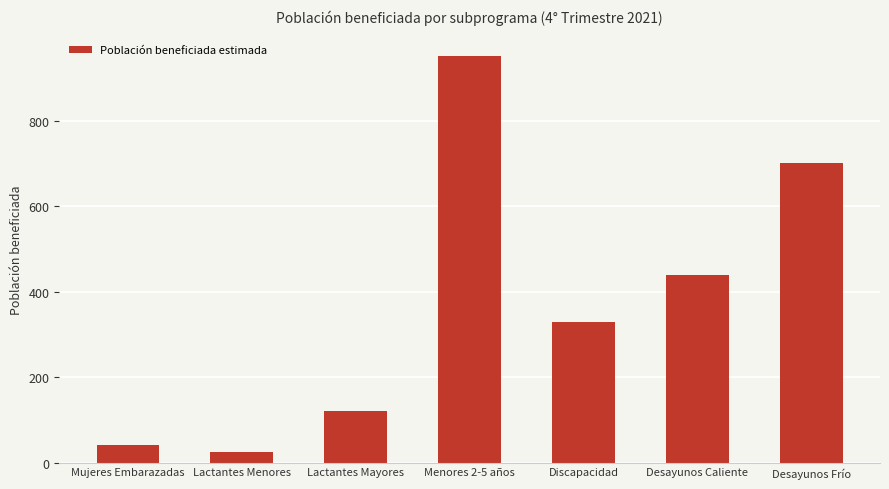

Approximately how many times larger is the value at Lactantes Mayores compared to Desayunos Frío?

0.2